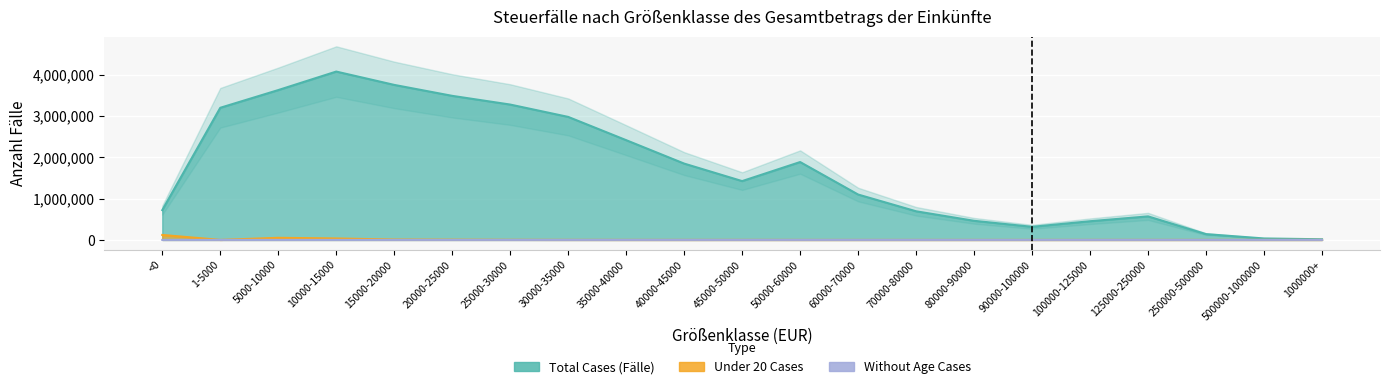

At which category does the chart reach its minimum across all series?

1-5000